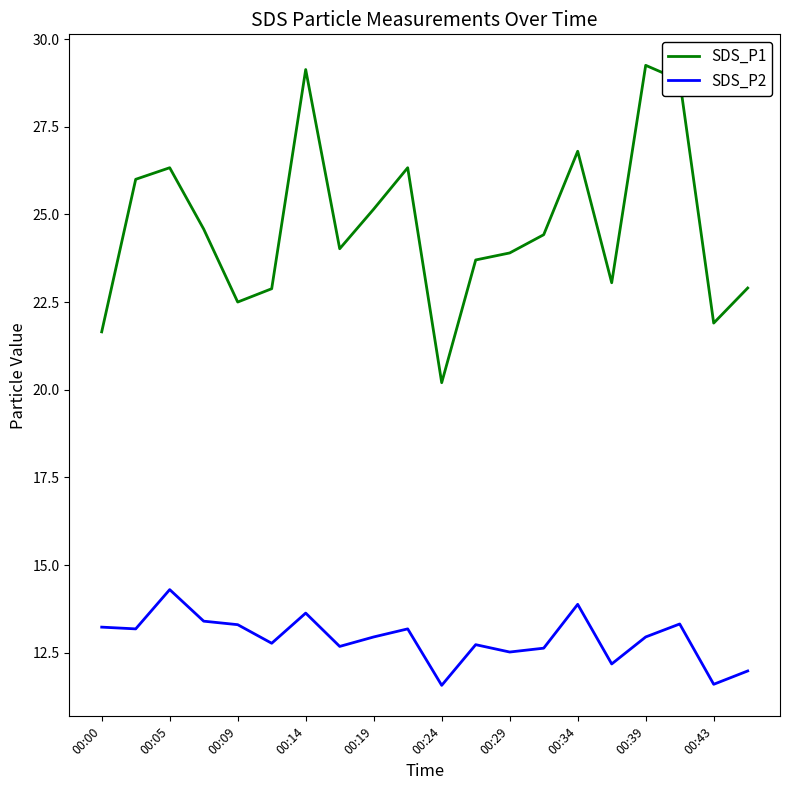

True or false: SDS_P1 and SDS_P2 cross at least once.

False